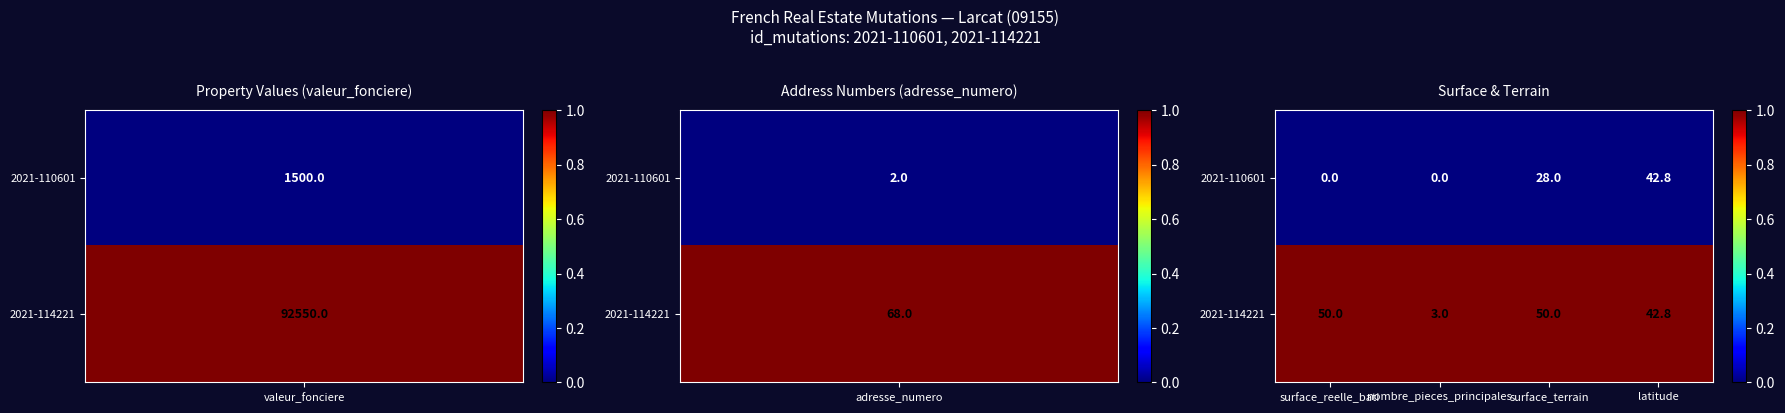

What is the difference between the maximum and minimum values in the 2021-110601 series?

42.8